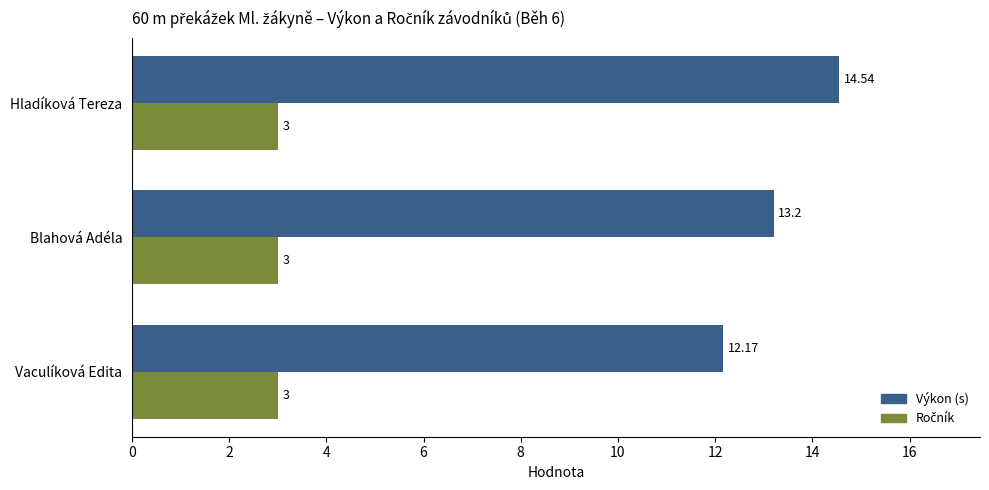

What is the difference between the second highest and minimum values in the Výkon (s) series?

1.0